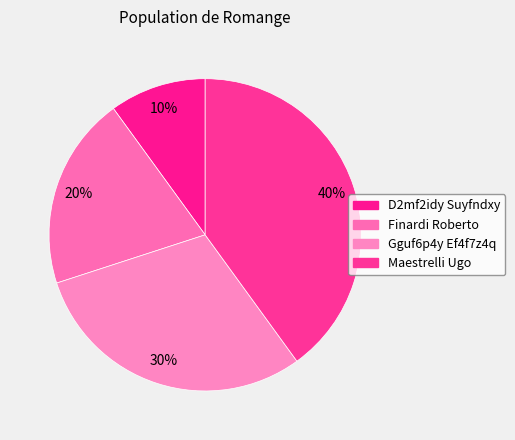

What percentage is NOT represented by Gguf6p4y Ef4f7z4q?

70.0%